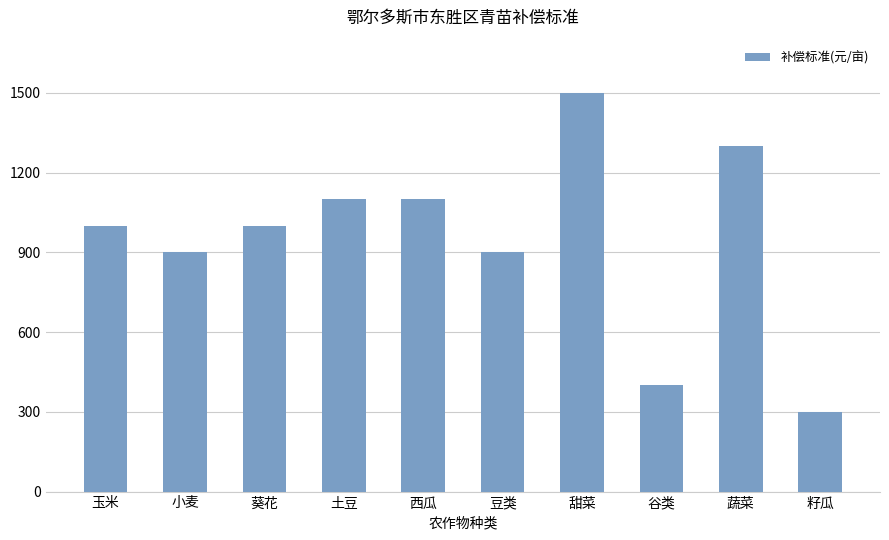

What position from the left is 西瓜?

5